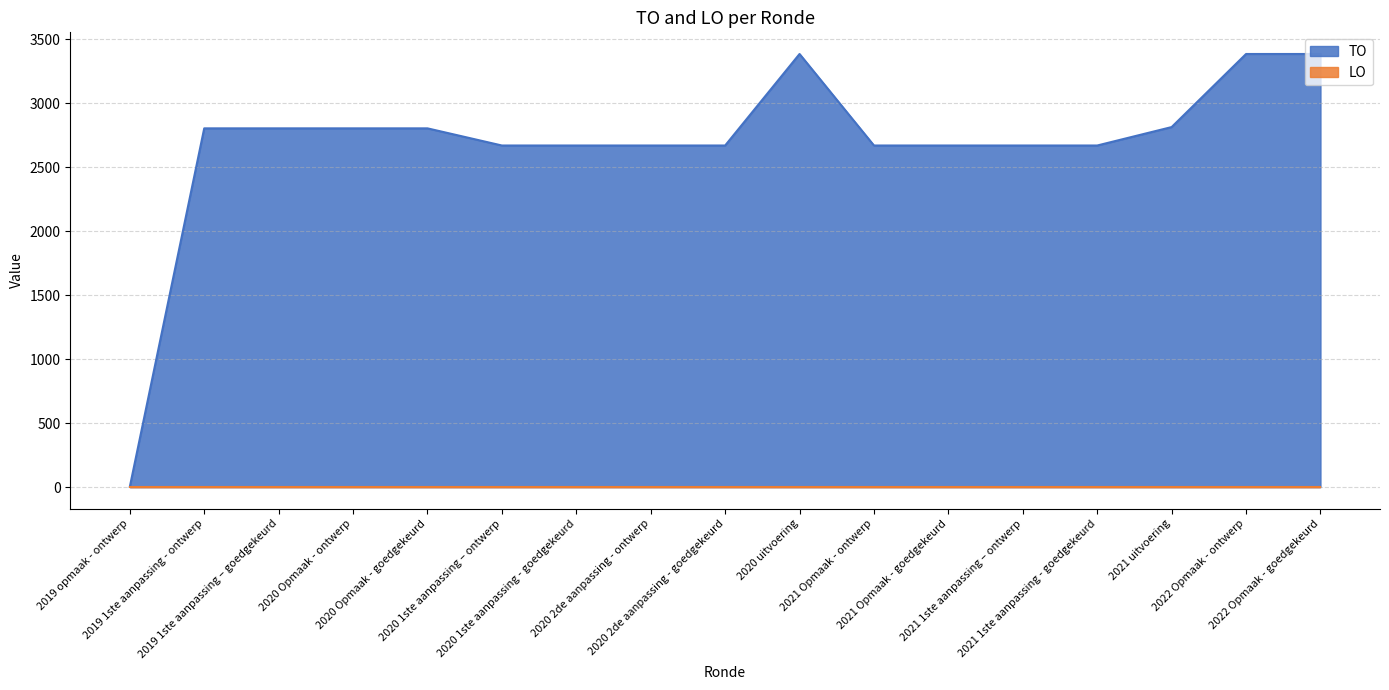

Approximately how many times larger is the value at 2020 2de aanpassing - goedgekeurd compared to 2019 1ste aanpassing – goedgekeurd?

1.0